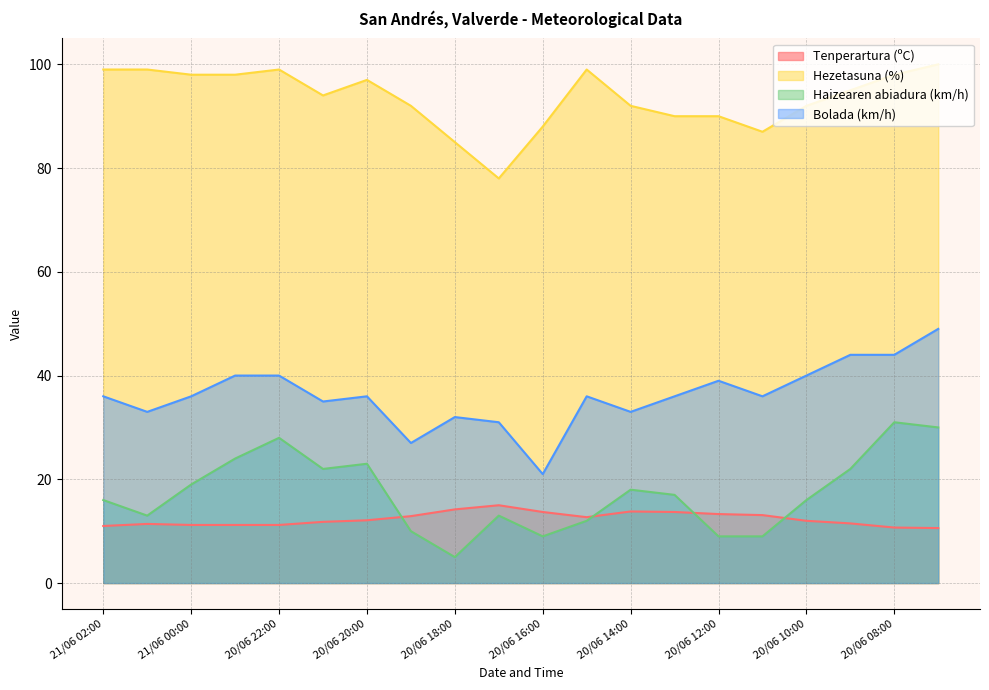

How many times do Haizearen abiadura (km/h) and Tenperartura (ºC) cross each other?

4